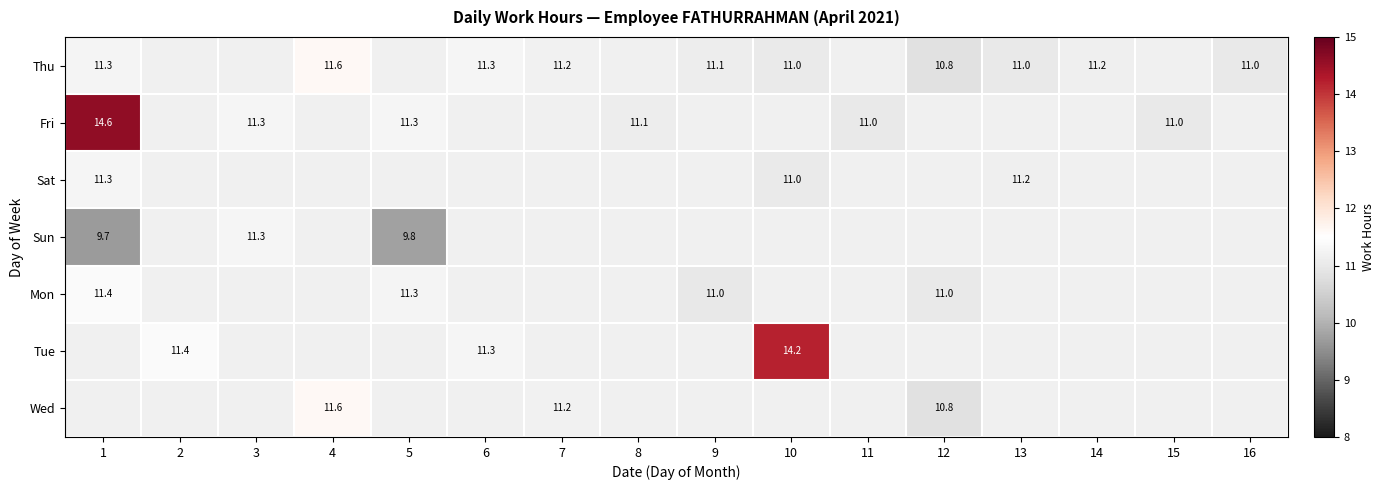

What is the maximum value for Mon?

11.4